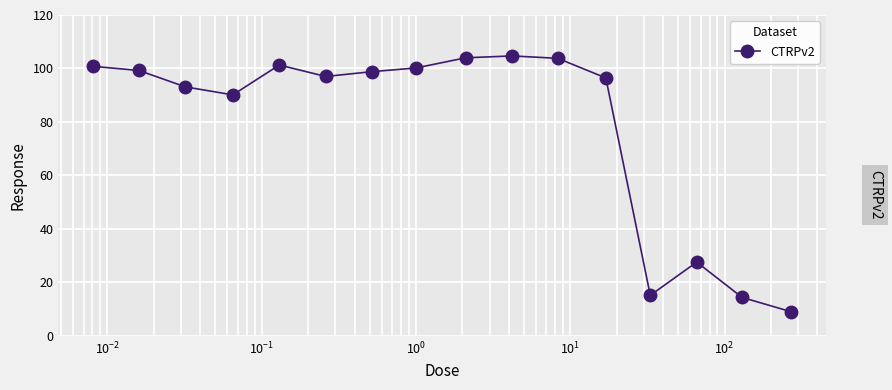

What is the difference between the maximum and minimum values?

95.6